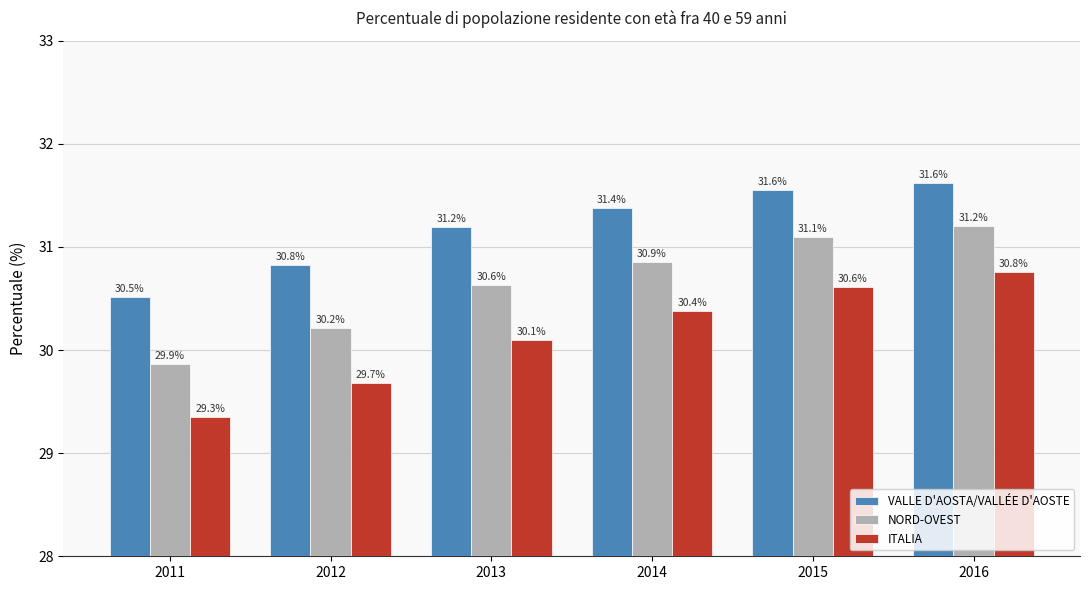

The value of ITALIA at 2011 is 18.3. True or false?

False